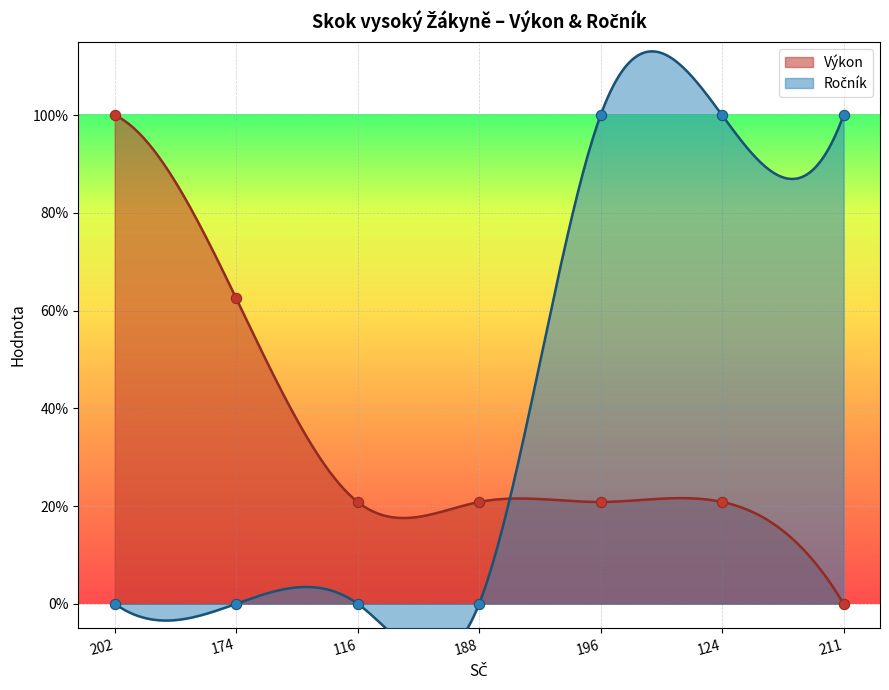

What is the total value across all series at 211?

1.0